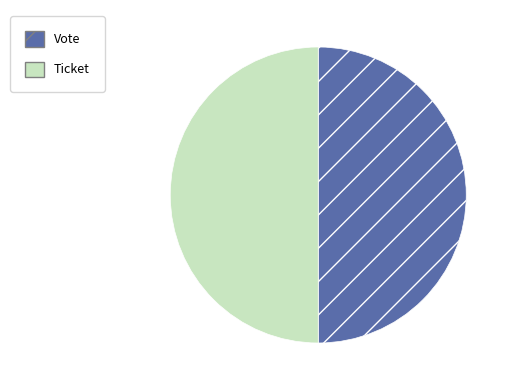

Count the number of slices in the pie.

2